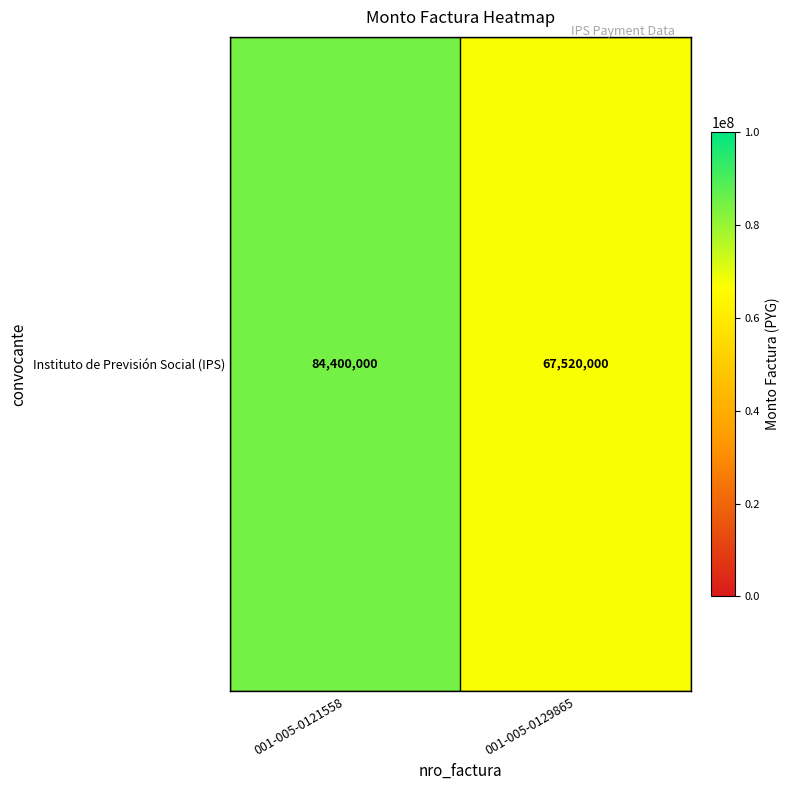

Is it true that the value at 001-005-0129865 is 25599093?

False